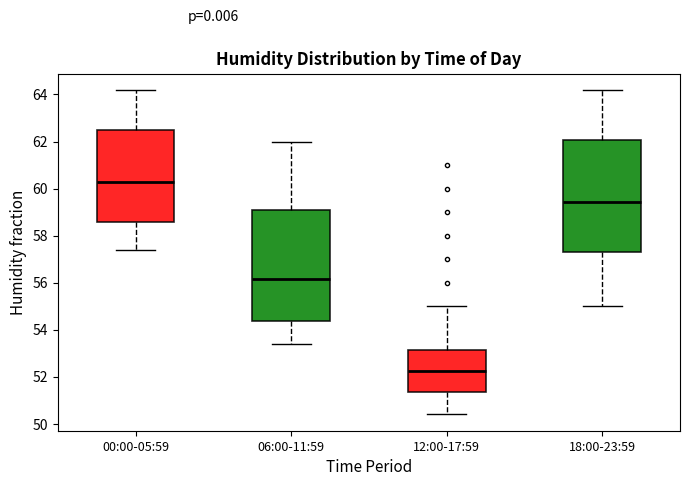

Where does the upper whisker of the box for 12:00-17:59 end on the y-axis? The values are not printed on the chart, so give them approximately, as read against the axis.

55.0